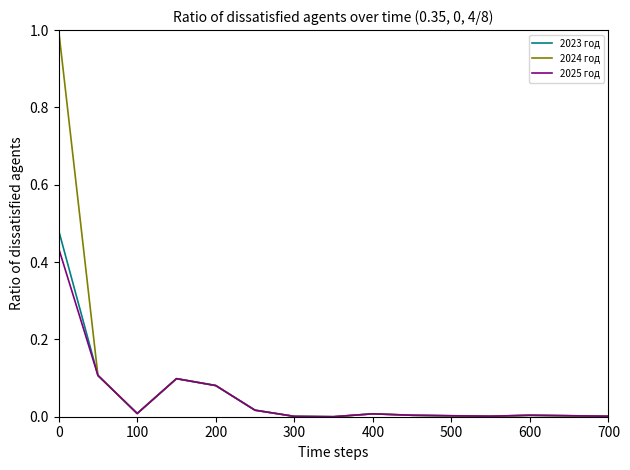

Which series has the largest range (max minus min)?

2024 год